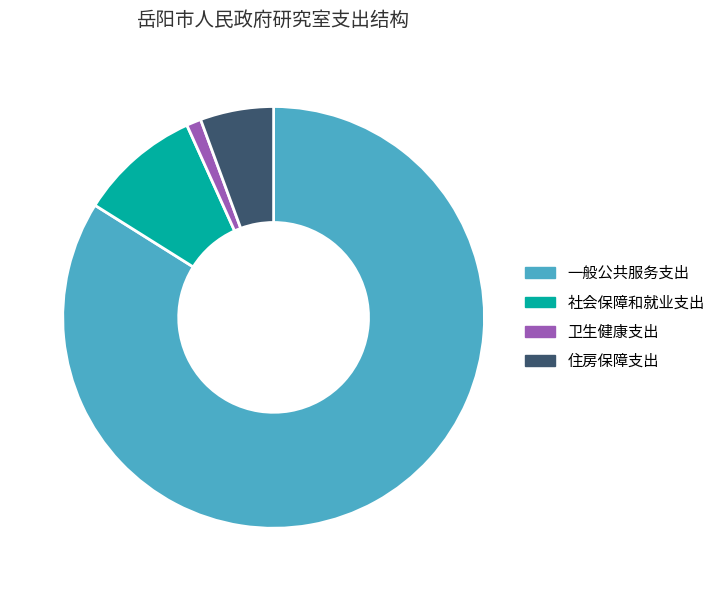

What is the largest slice in the pie chart?

一般公共服务支出